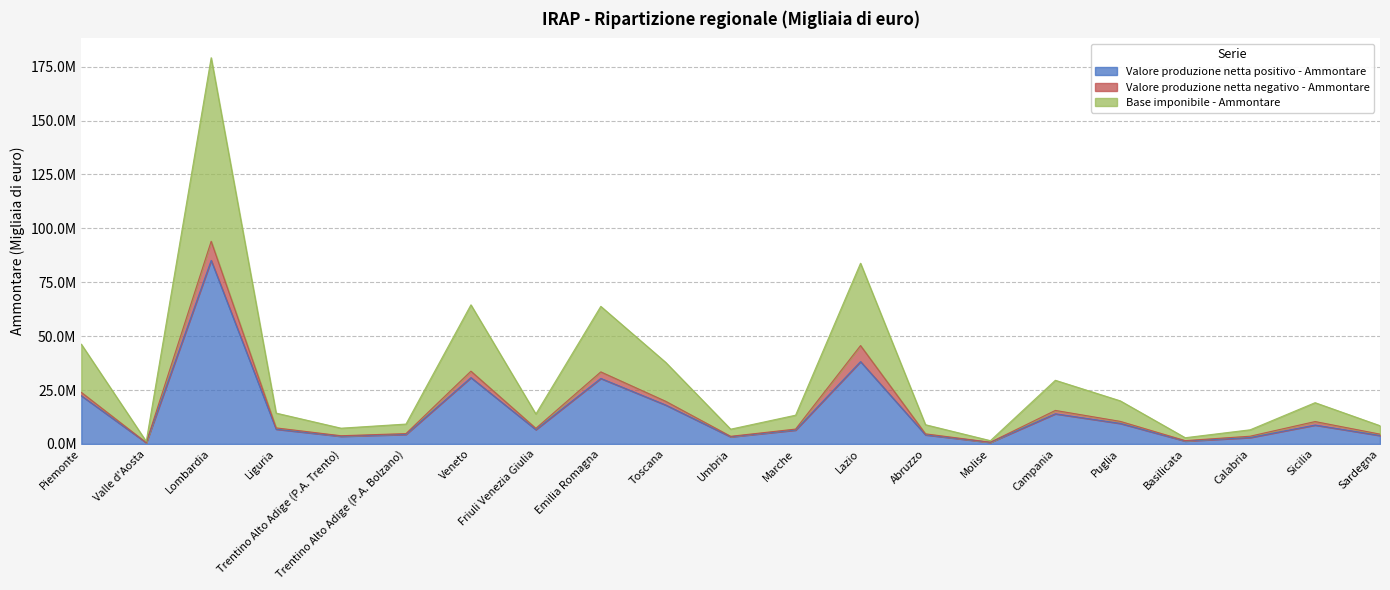

Where does the Base imponibile - Ammontare series first go above 13887451?

Piemonte